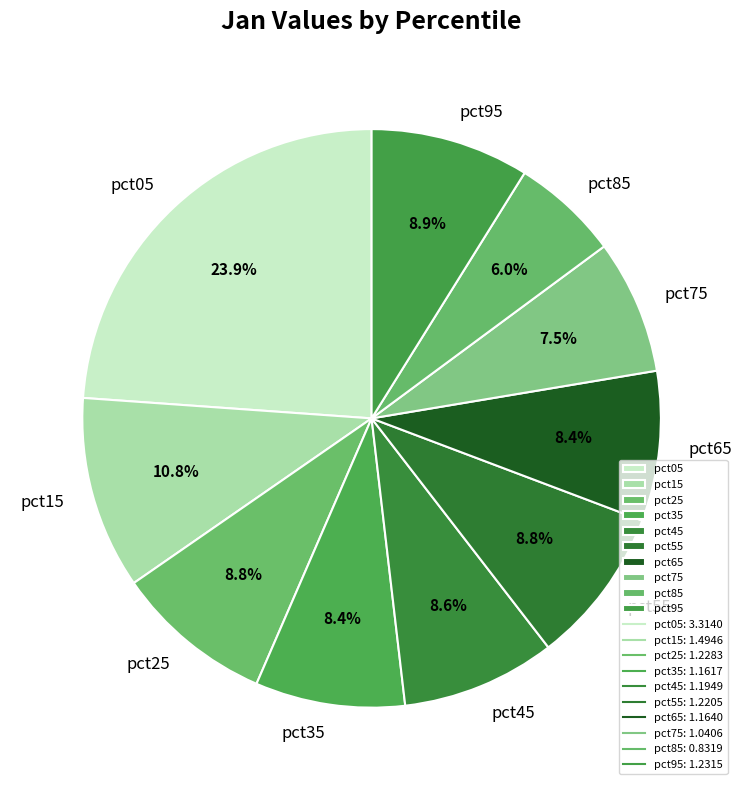

What percentage is NOT represented by pct15?

89.2%